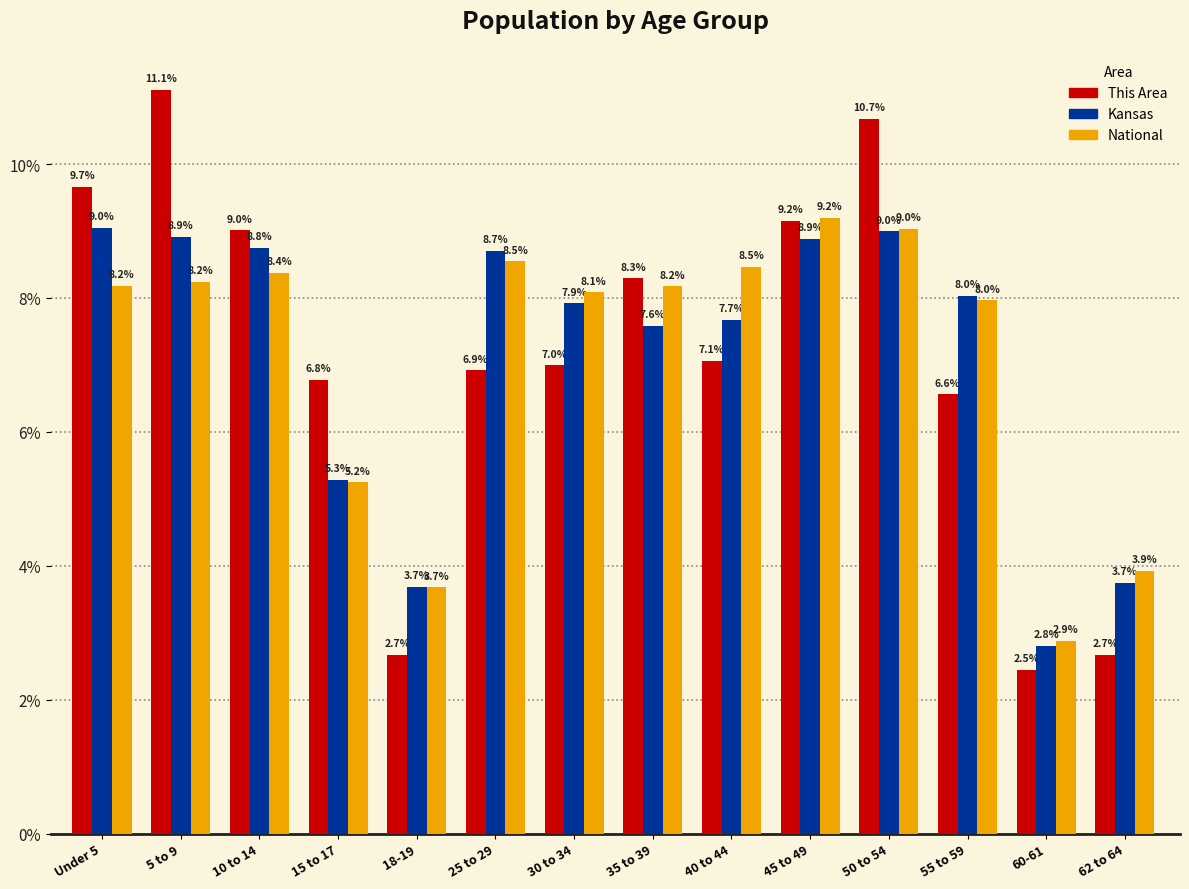

Between 30 to 34 and 62 to 64, which series saw the biggest shift?

This Area